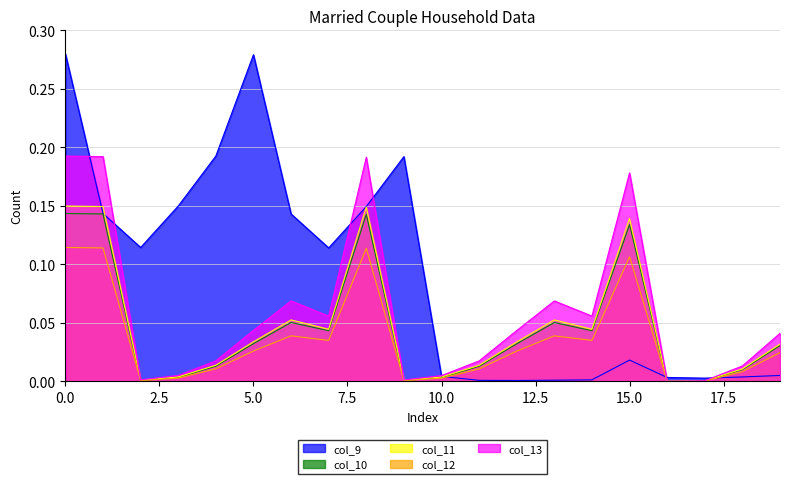

Which category has the lowest value across all series?

16